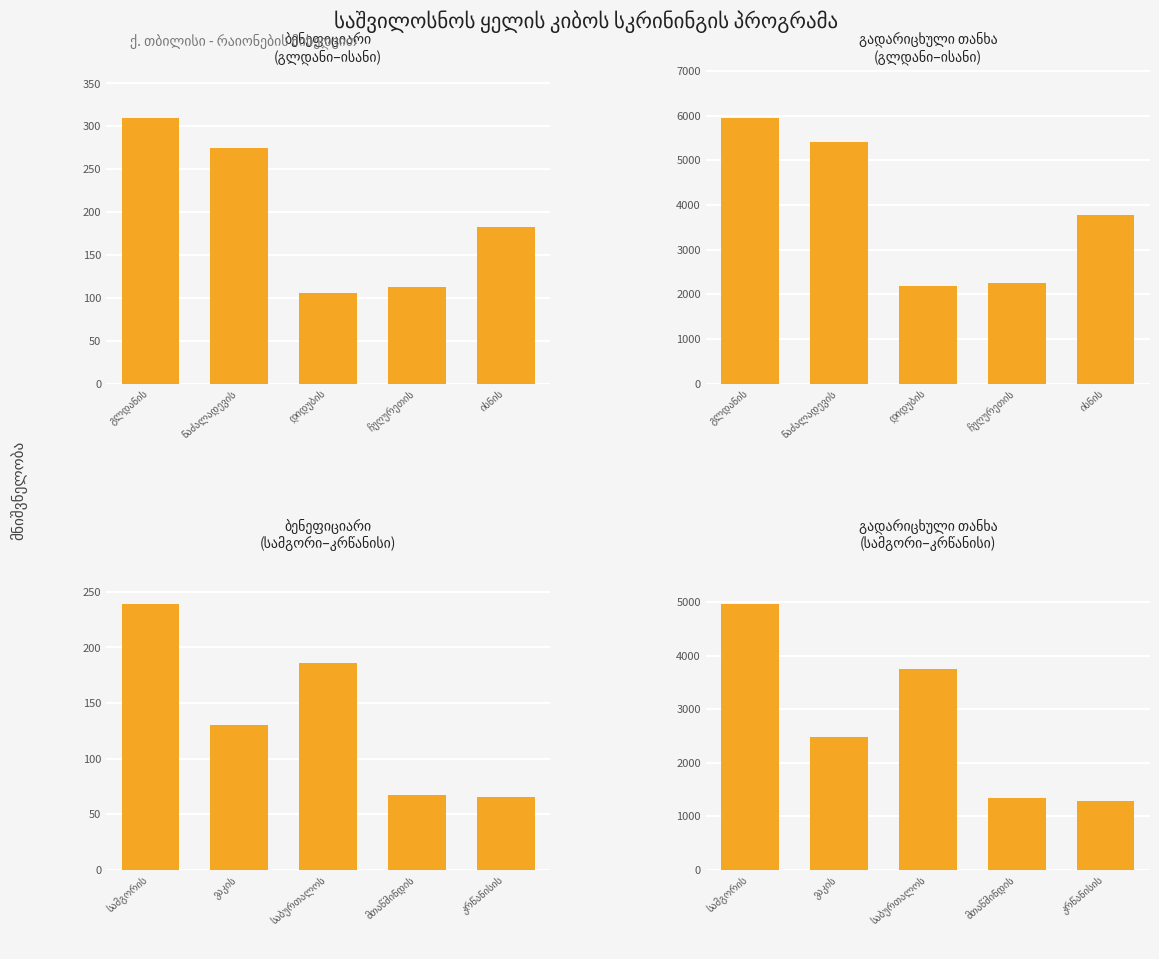

List the series in order of their overall mean, highest first.

გადარიცხული თანხა, ბენეფიციარი